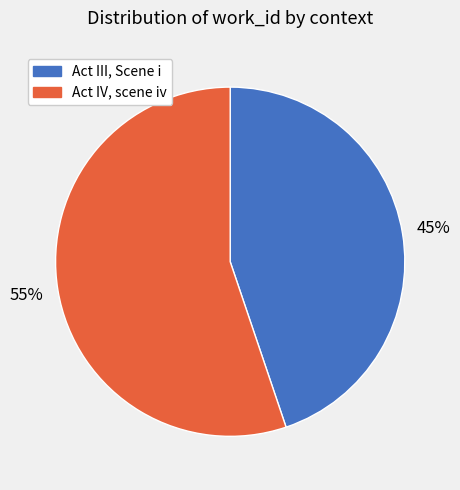

What percentage is the Act III, Scene i slice, to the nearest percent?

45%